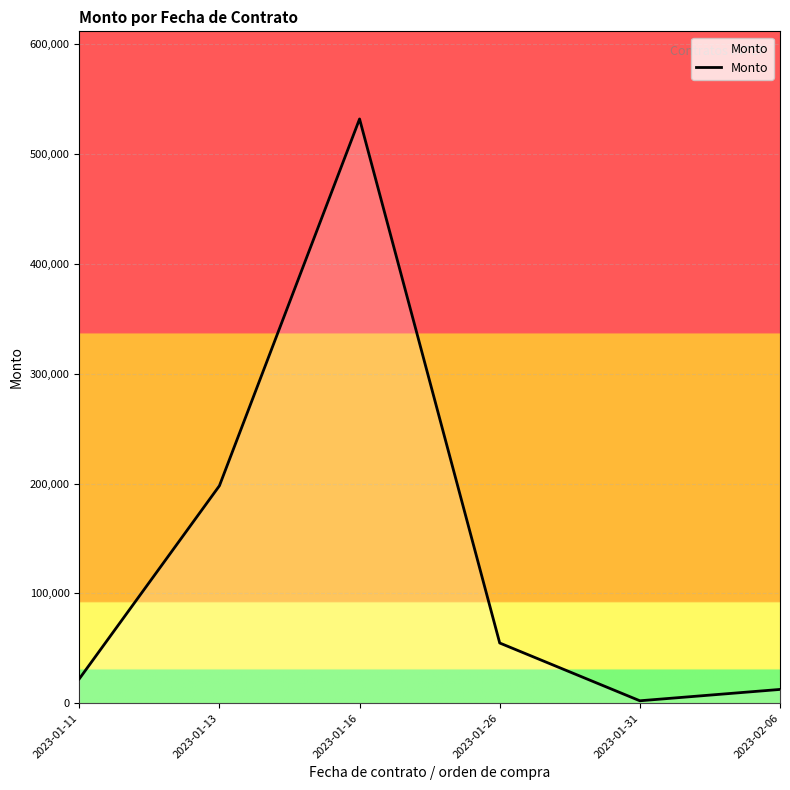

The value at 2023-01-31 is 2179.3. True or false?

True